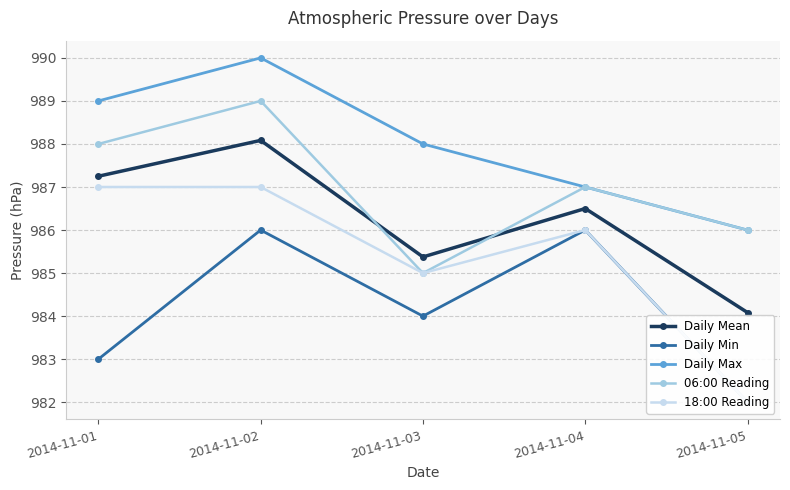

What is the value of the 18:00 Reading point at the 1st from the left?

987.0